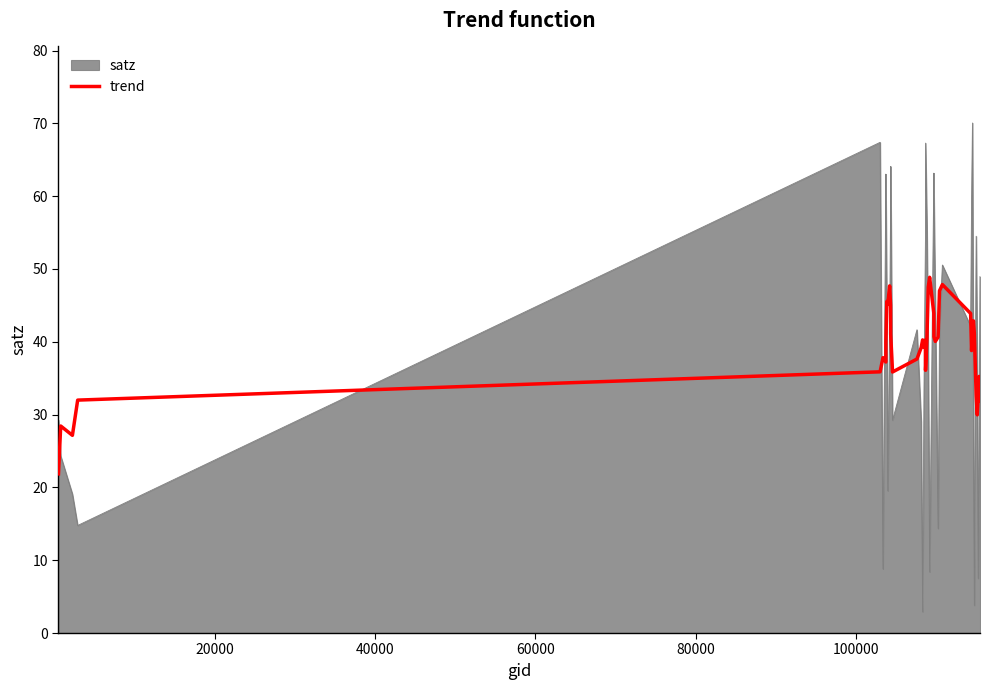

What is the minimum value for satz?

2.9